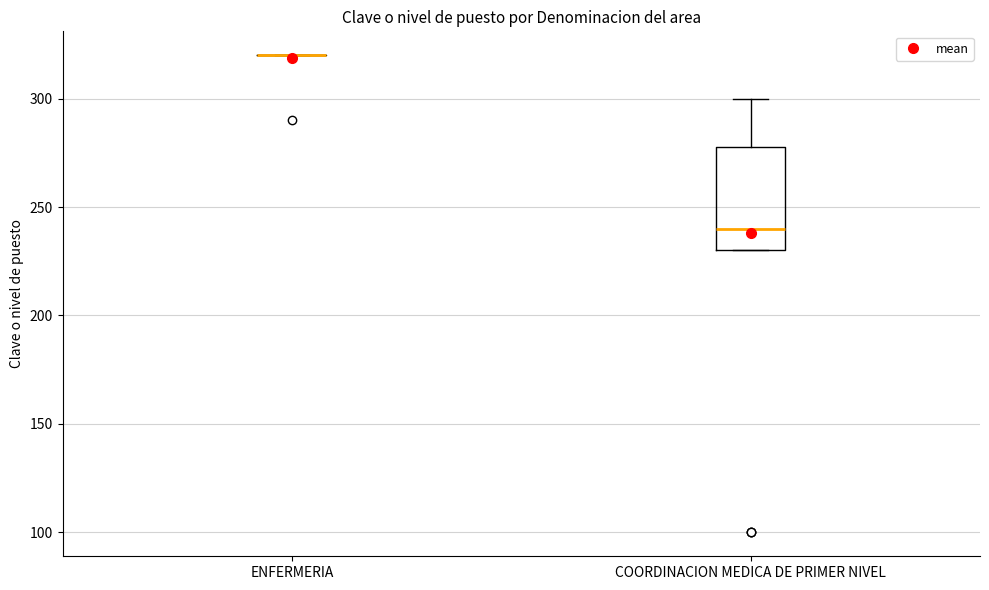

Reading left to right, read every box against the y-axis: the position of its median line, the range the box covers, and the ends of its whiskers. The values are not printed on the chart, so give them approximately, as read against the axis.

ENFERMERIA: box collapsed to a line at 320, whiskers 320 to 320
COORDINACION MEDICA DE PRIMER NIVEL: median 240, box 230 to 280, whiskers 230 to 300